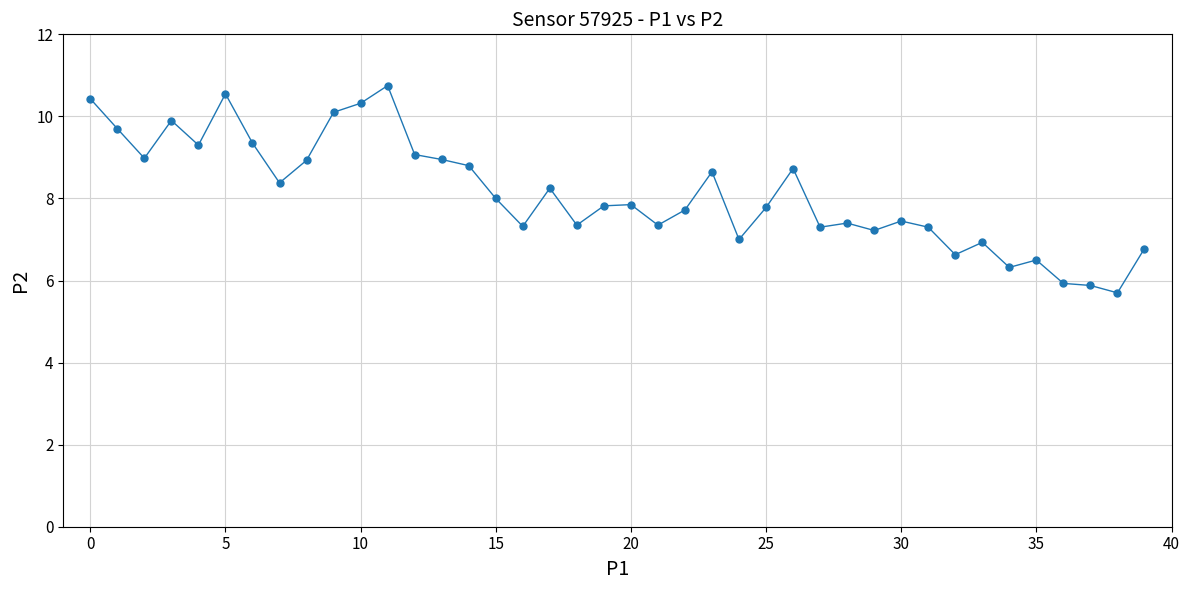

What is the smallest value displayed?

5.7